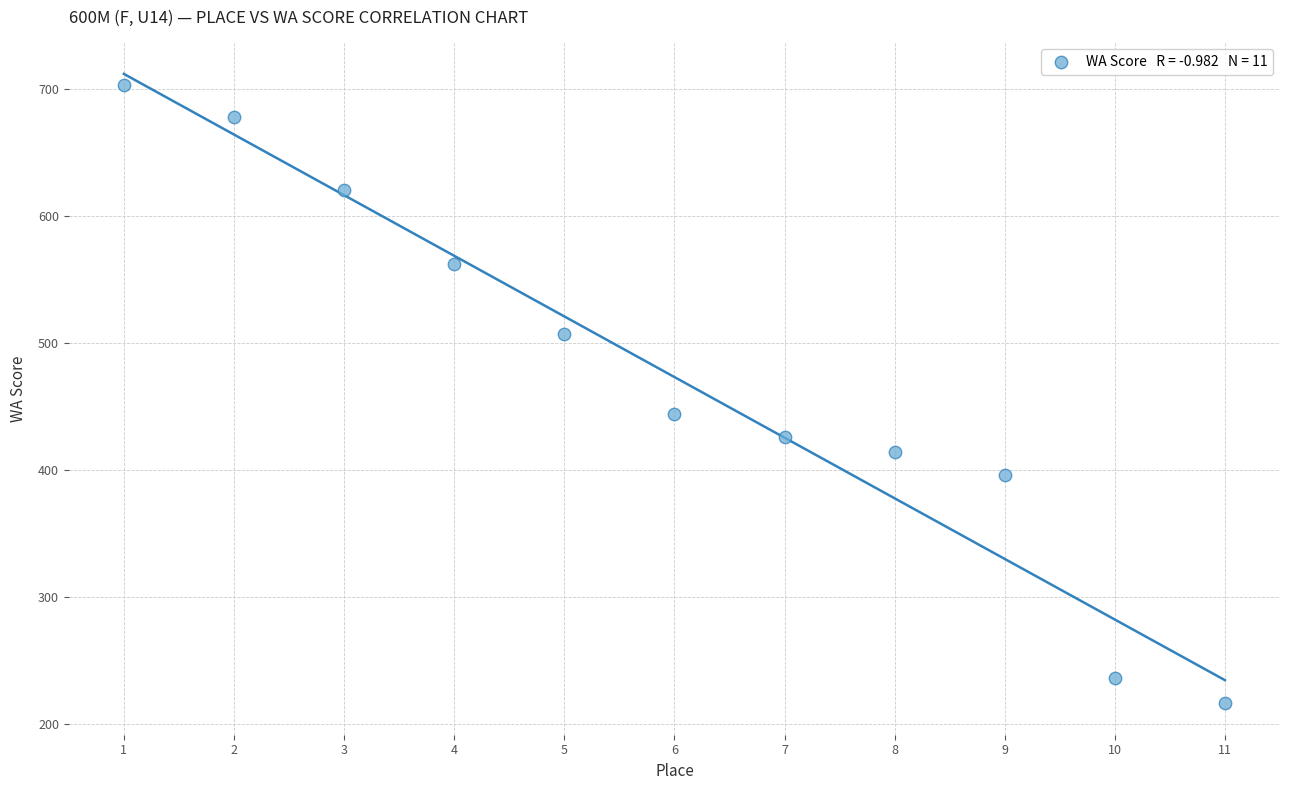

What is the average Y value?

473